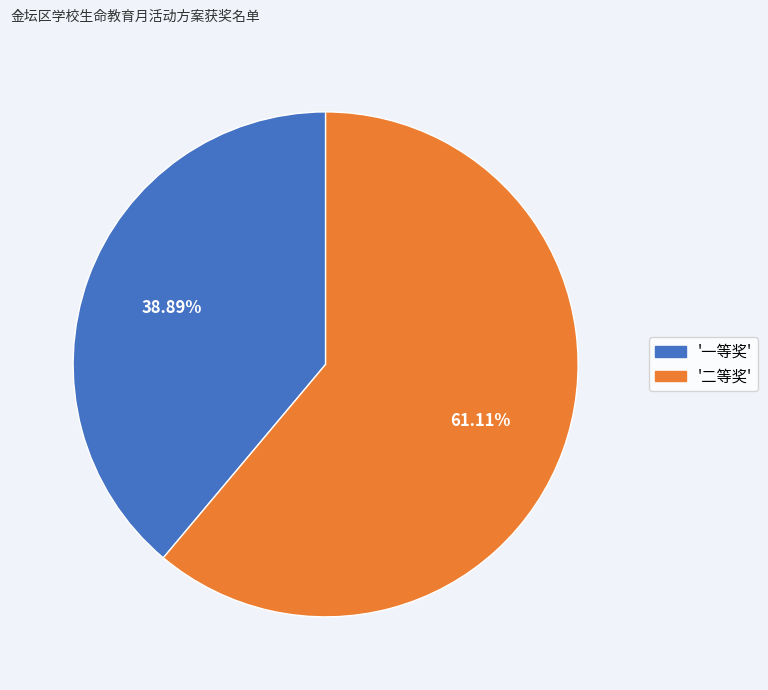

Is there any slice that represents more than half of the pie?

Yes